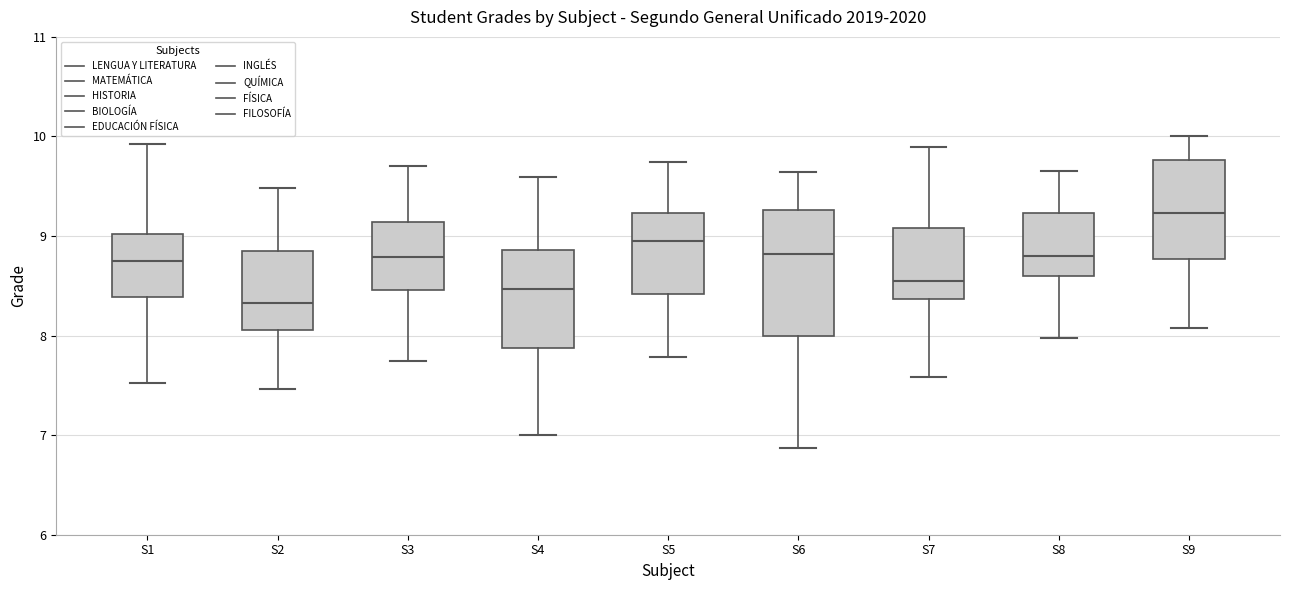

Where does the median line of the box for S4 sit on the y-axis? The values are not printed on the chart, so give them approximately, as read against the axis.

8.5